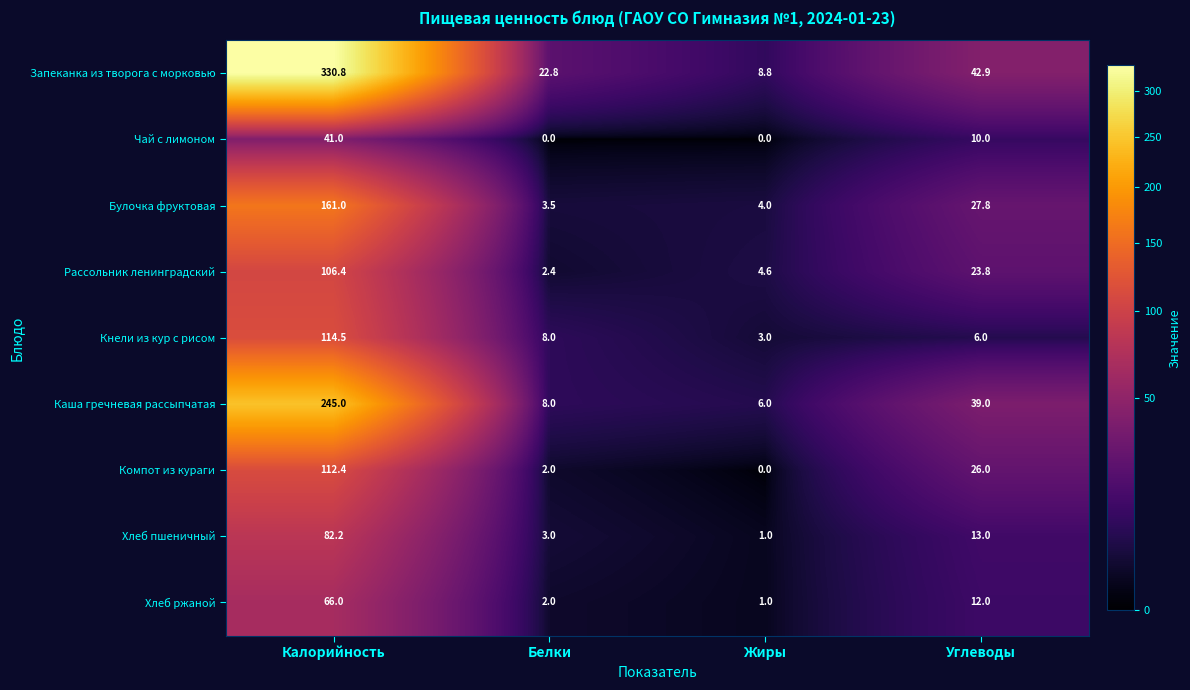

What is the spread (max minus min) of values at Белки?

22.8